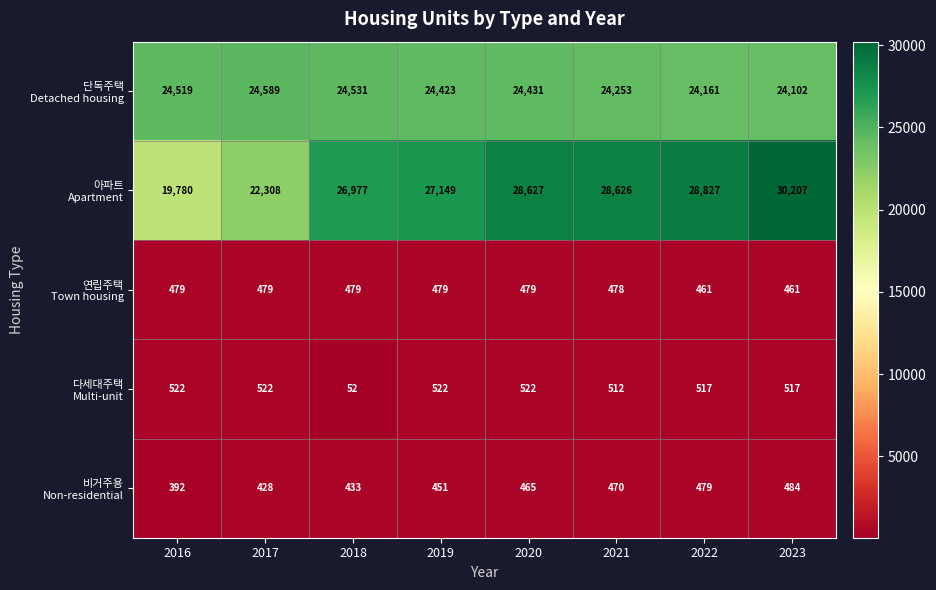

What is the total value across all series at 2021?

54339